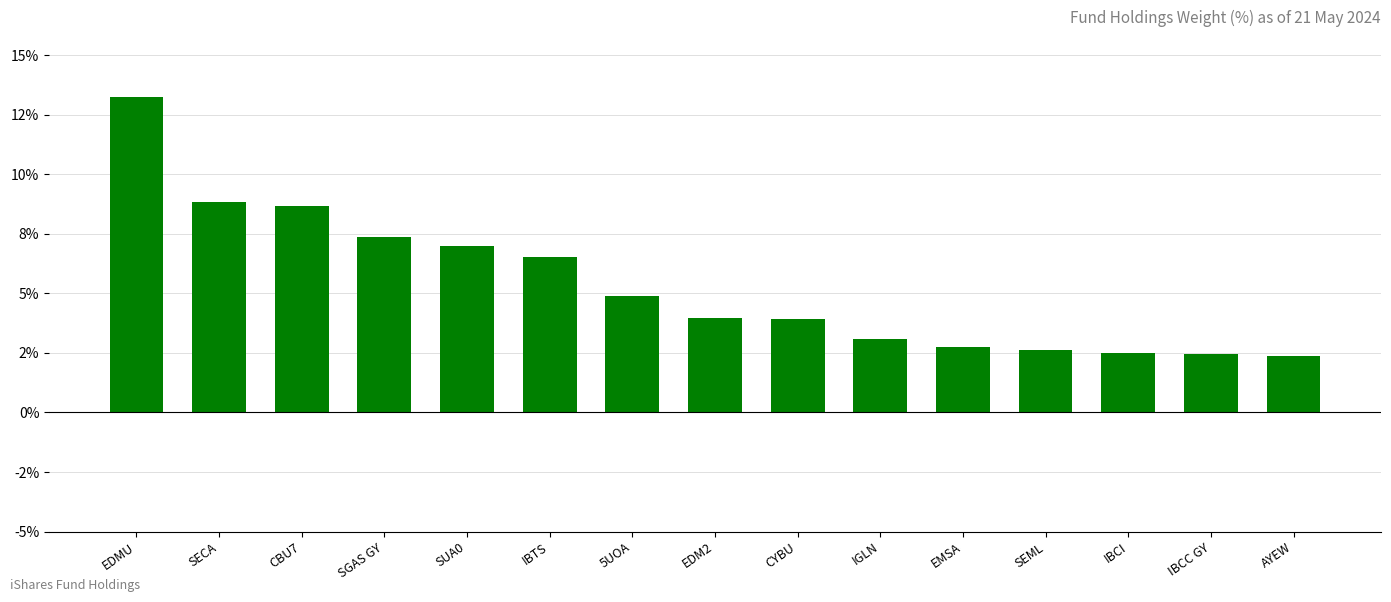

Does the chart contain any negative values?

No